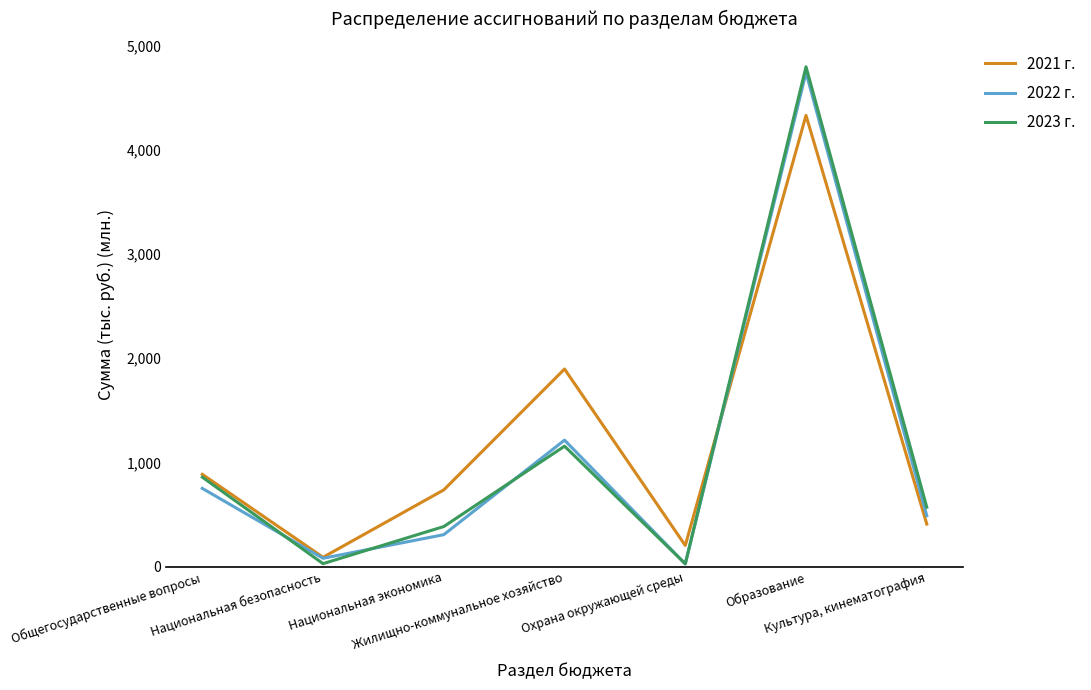

How many interior local peaks does the 2022 г. series have?

2